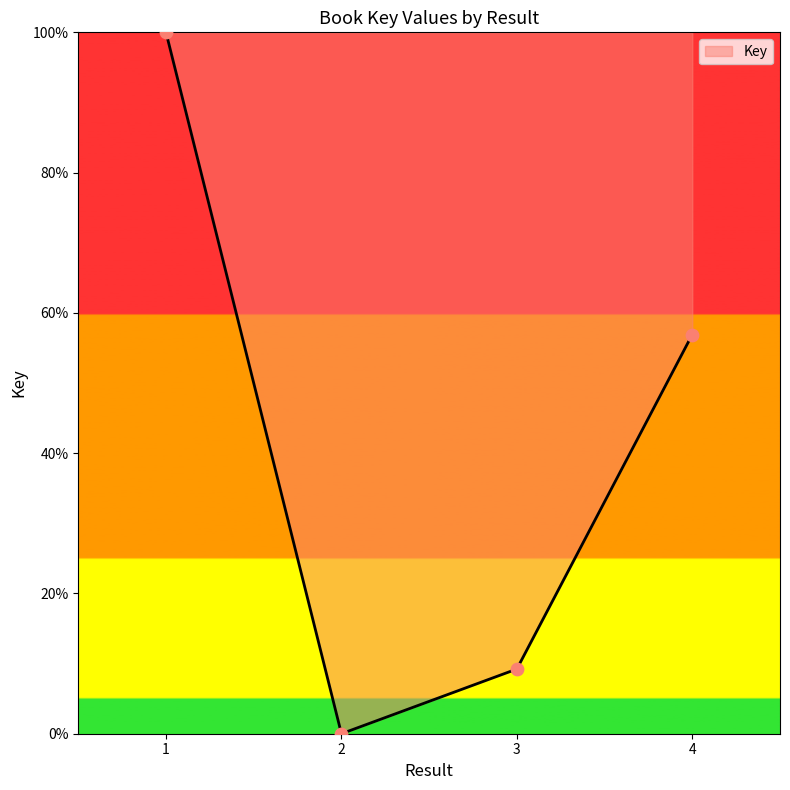

What is the change in value from 1 to 3?

-90.8